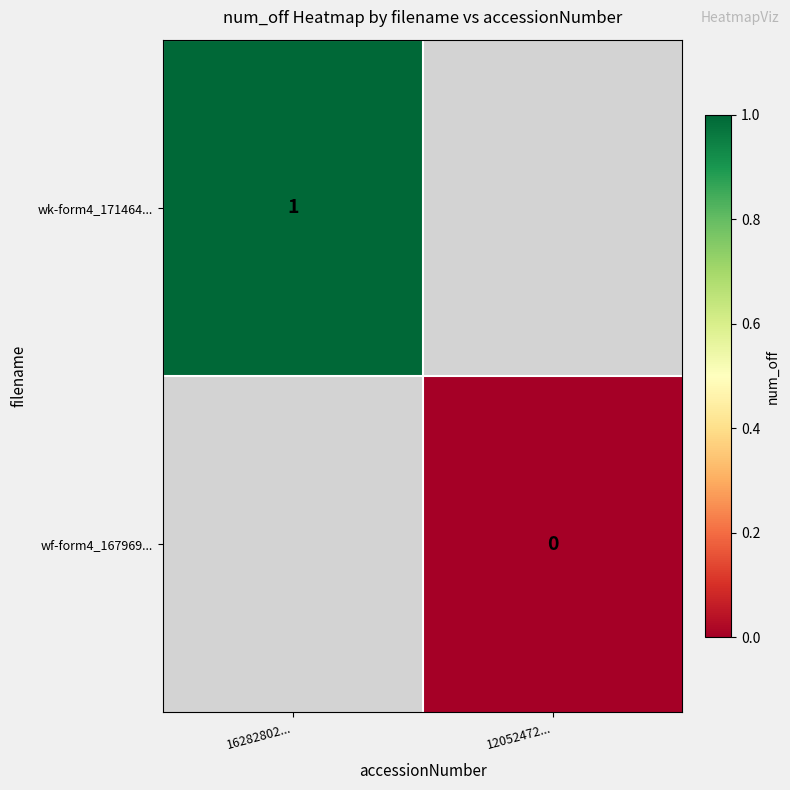

Is it true that wk-form4_171464... equals 2 at 16282802...?

False